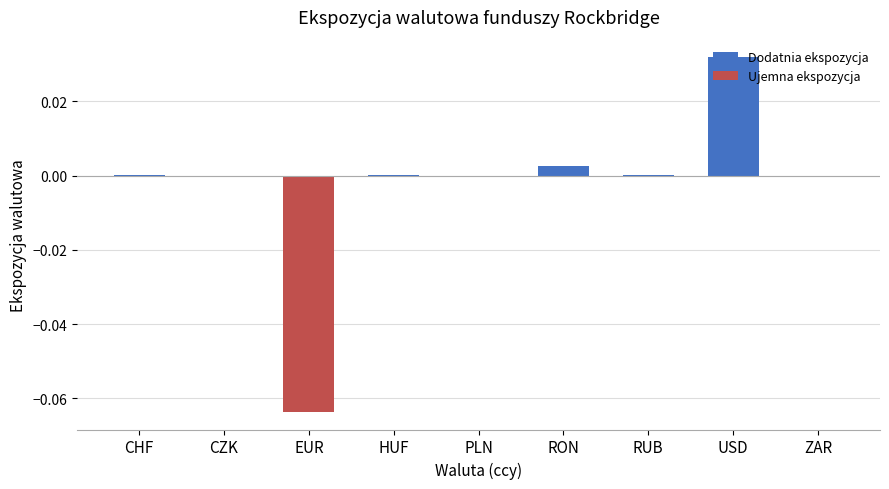

How many Ujemna ekspozycja values are between 0 and 1?

8